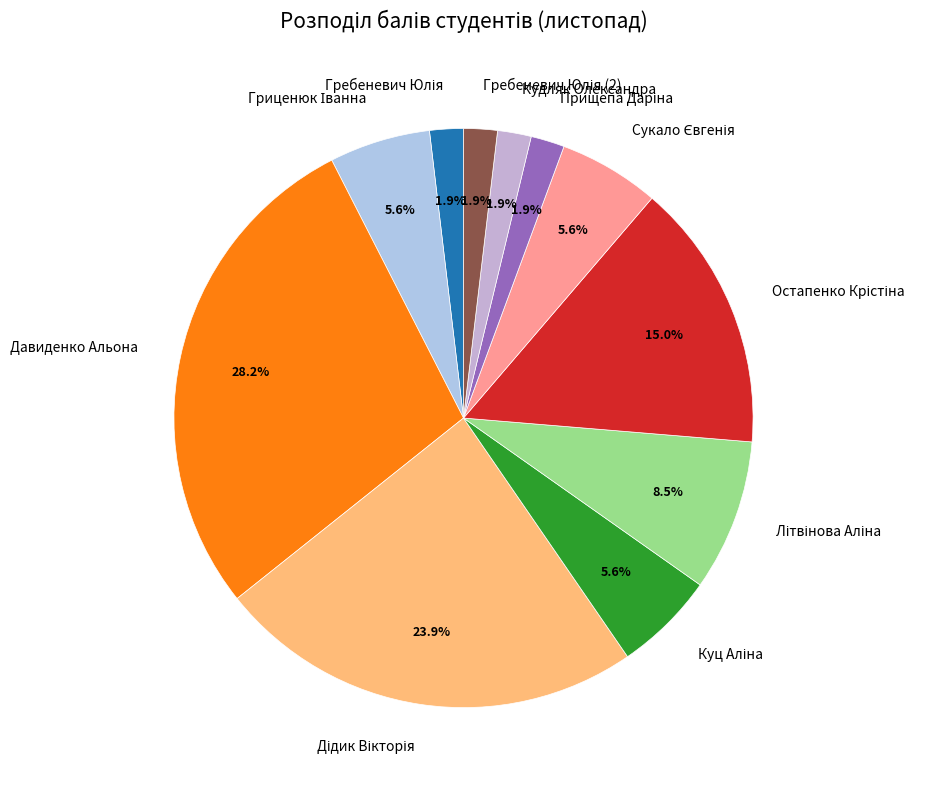

What is the largest slice in the pie chart?

Давиденко Альона